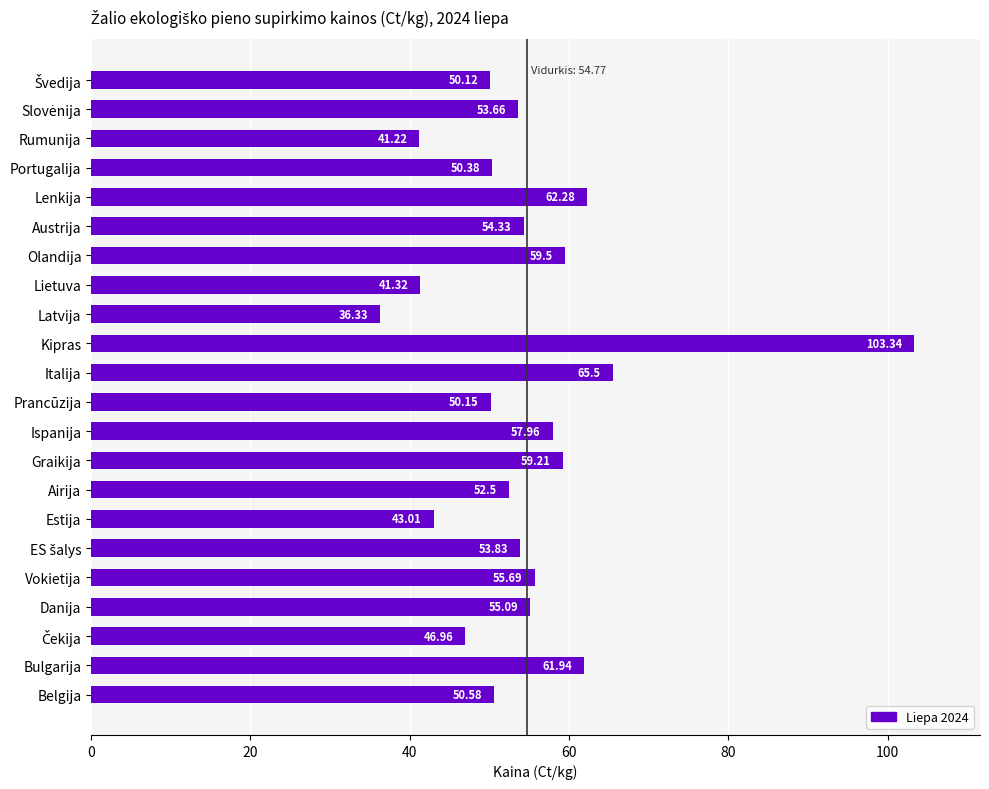

What is the difference between the values at Kipras and Austrija?

49.0